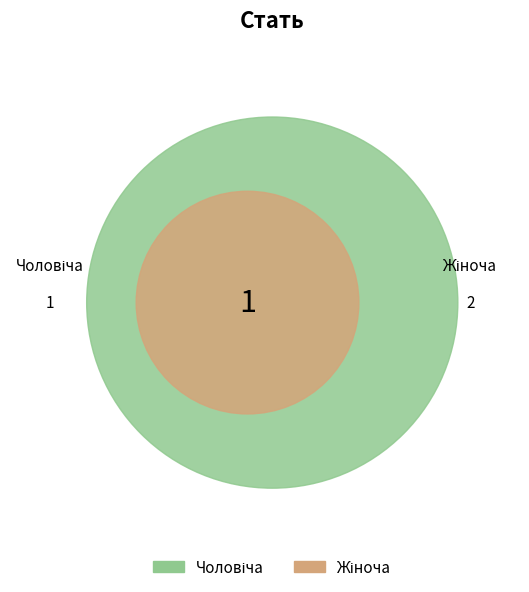

True or false: Чоловіча accounts for 33% of the total.

True